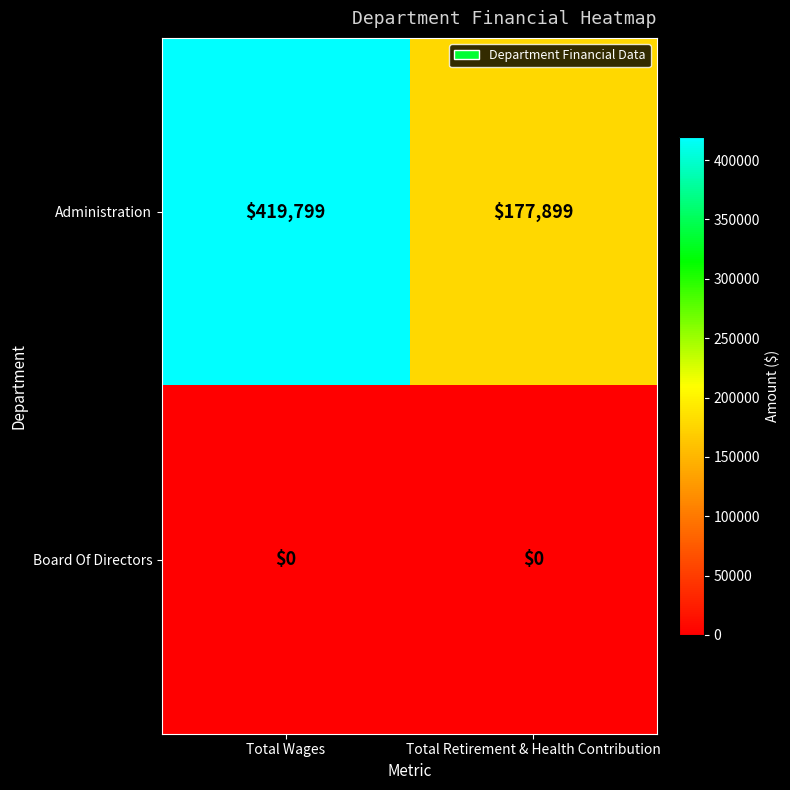

Which series has the widest spread of values?

Administration